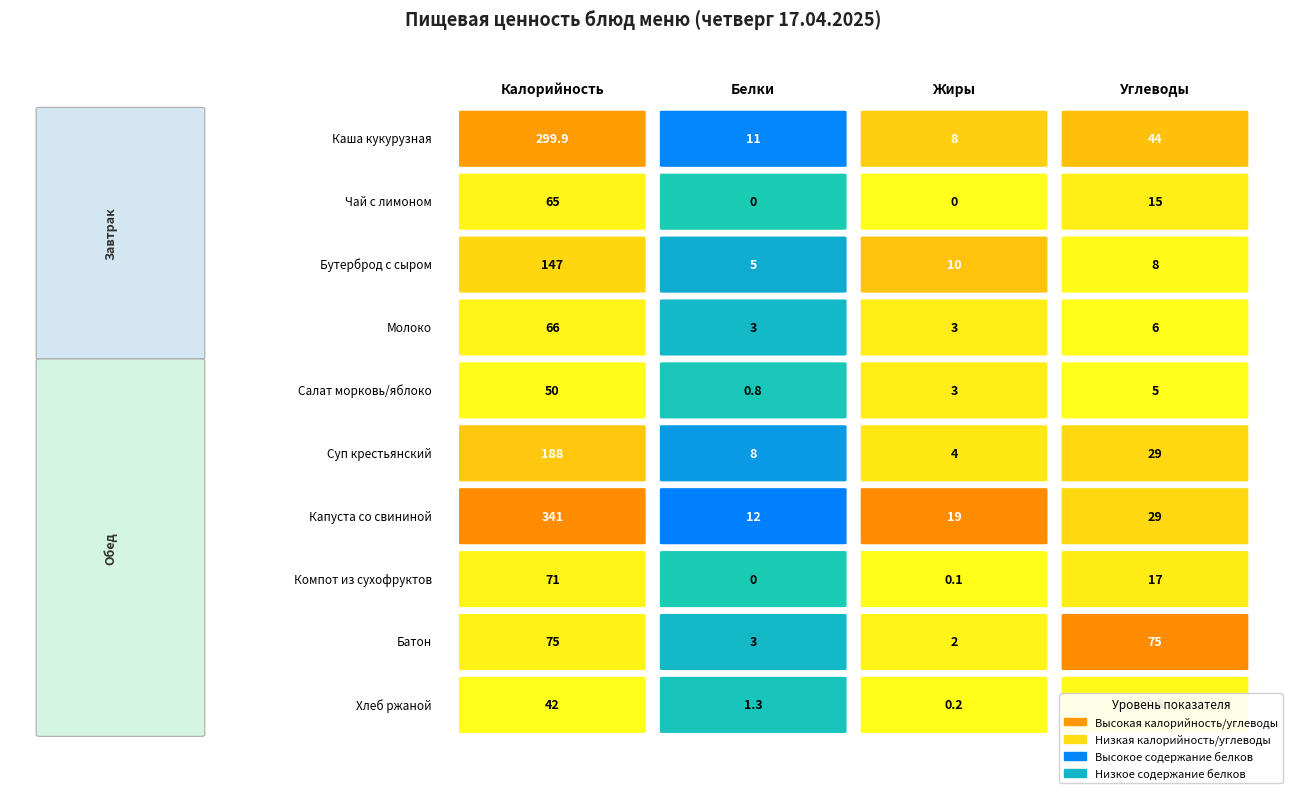

Is the value of Компот из смеси сухофруктов at Калорийность greater than the value of Капуста тушеная со свининой at Белки?

Yes